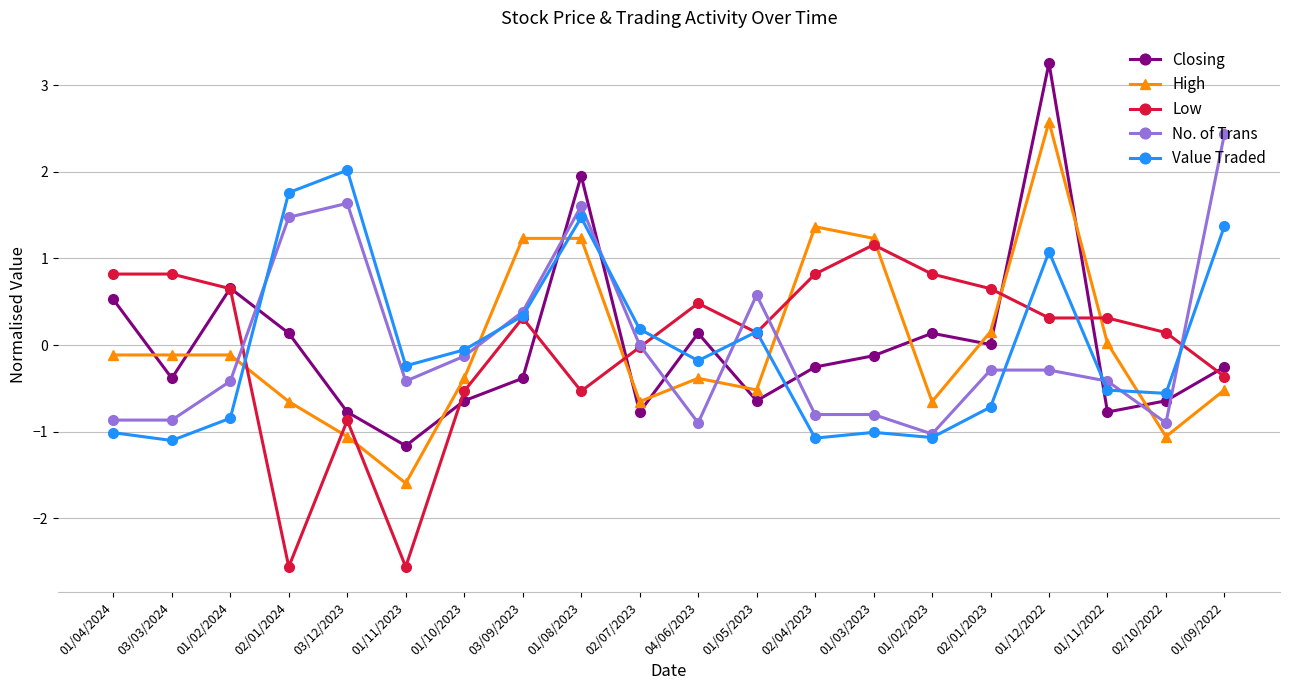

After their last crossing, which series has the higher values: Low or High?

Low